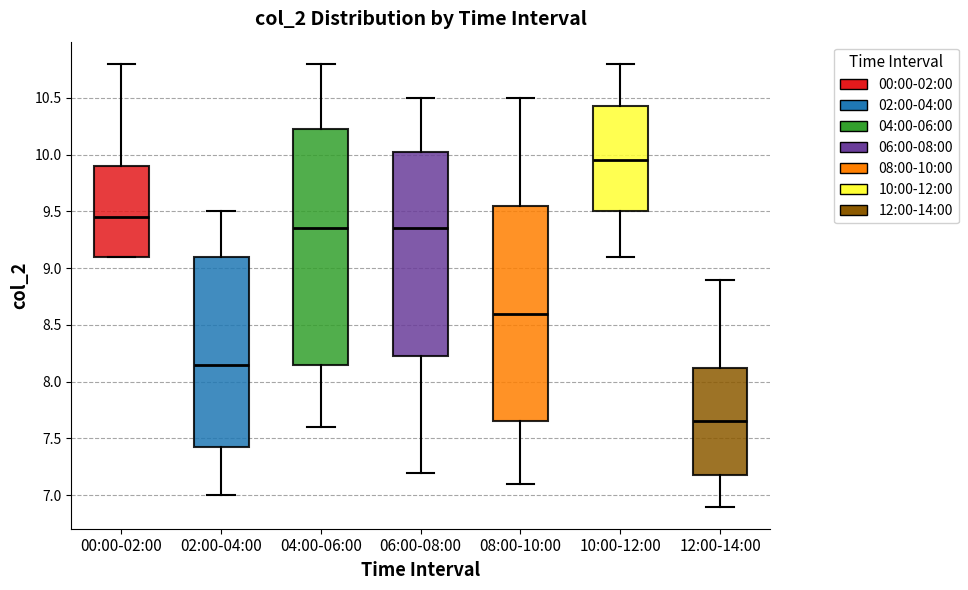

Which box has the highest median line?

10:00-12:00